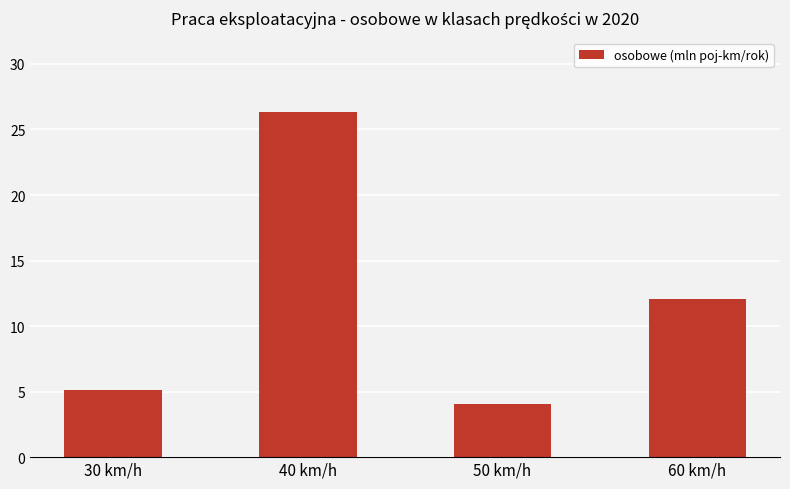

Is it true that the value at 50 km/h is 4.1?

True